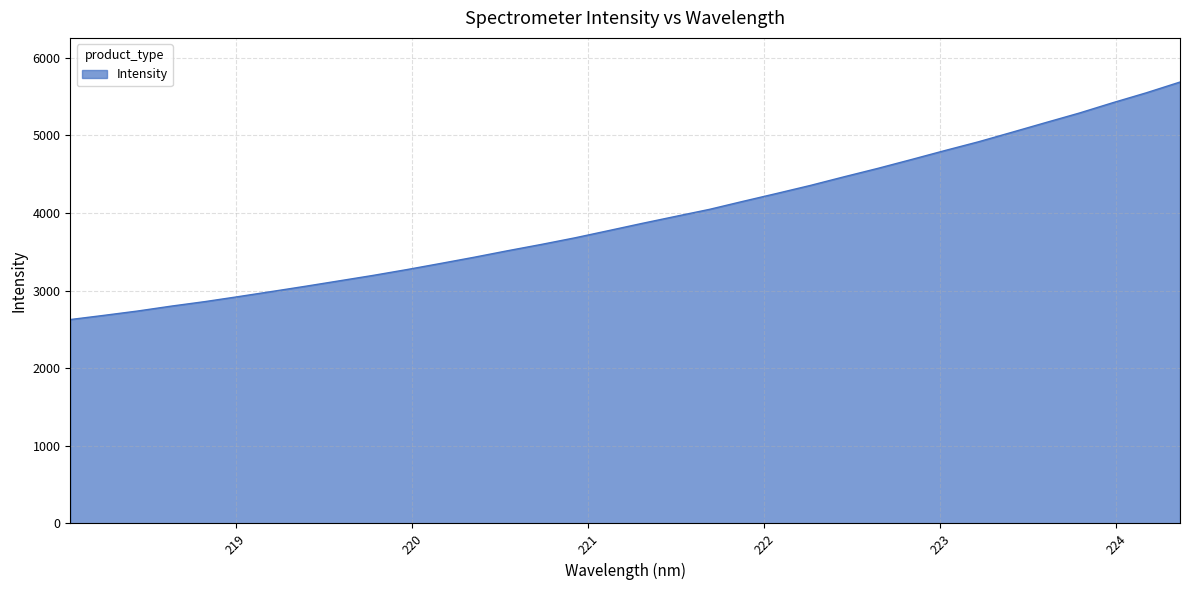

What is the smallest value displayed?

2626.7